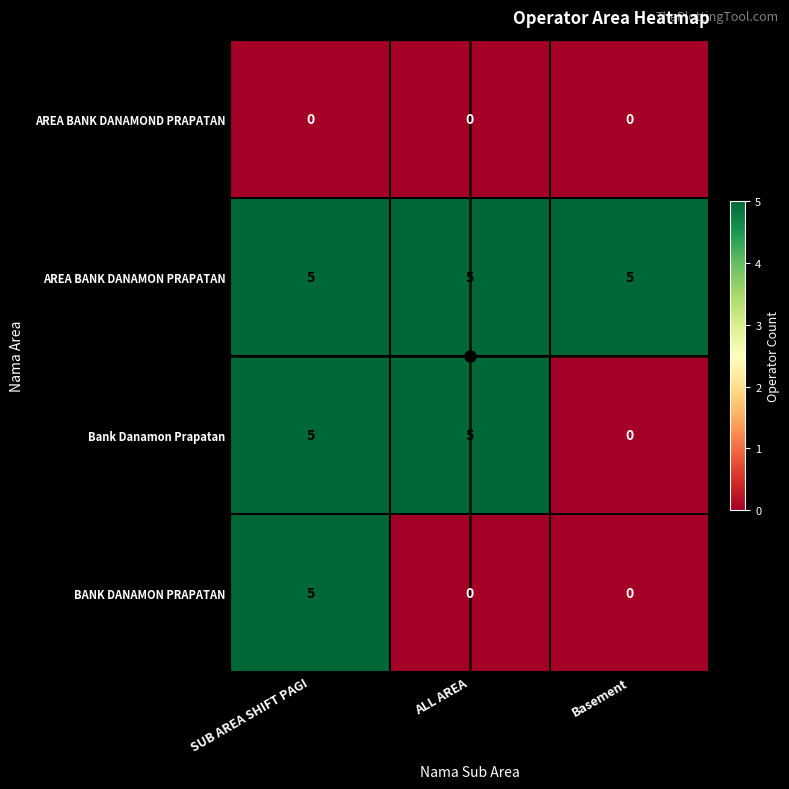

Which series changed the most between ALL AREA and Basement?

Bank Danamon Prapatan